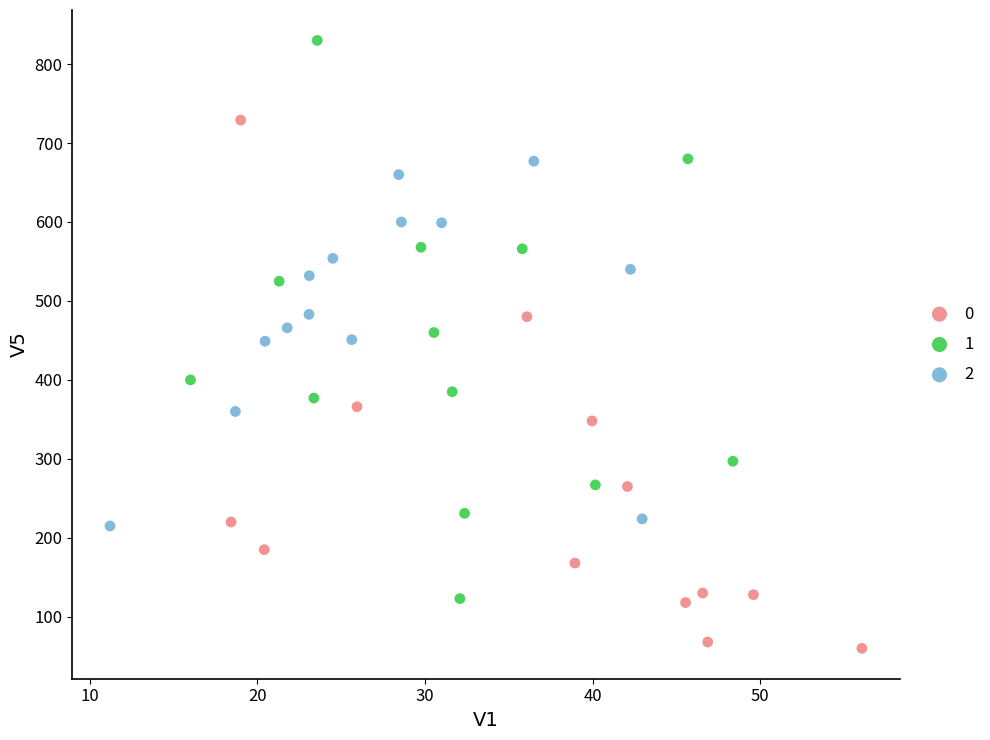

Which series reaches the minimum Y coordinate?

0